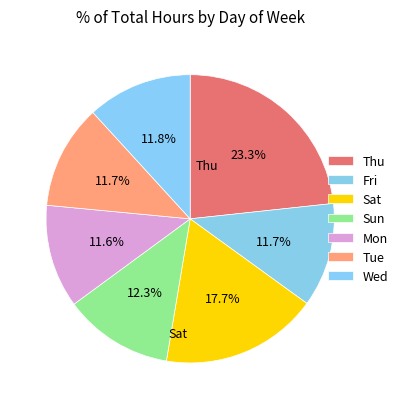

To the nearest percent, what portion does Thu represent?

23%